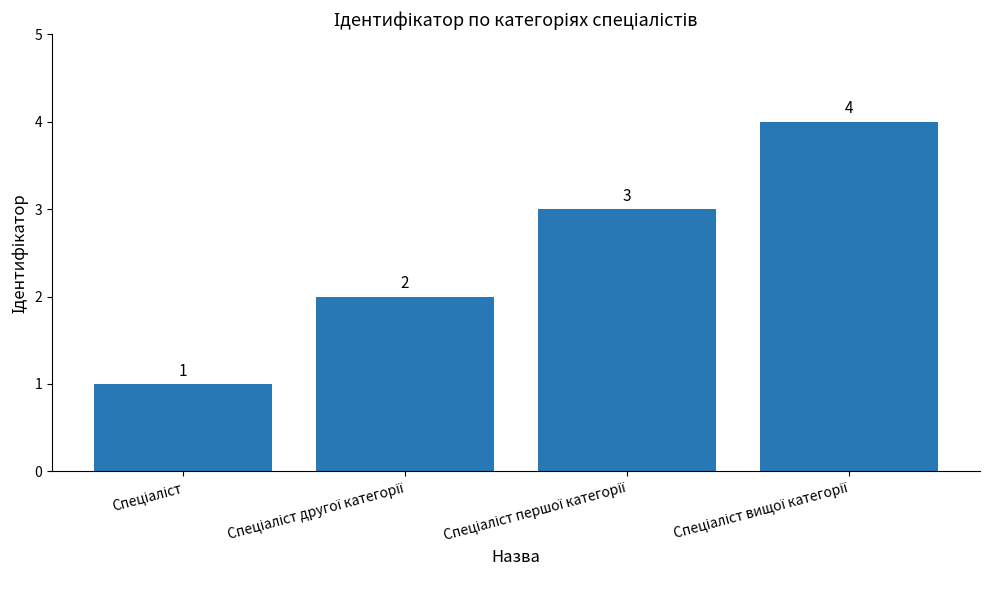

What is the difference between the maximum and minimum values?

3